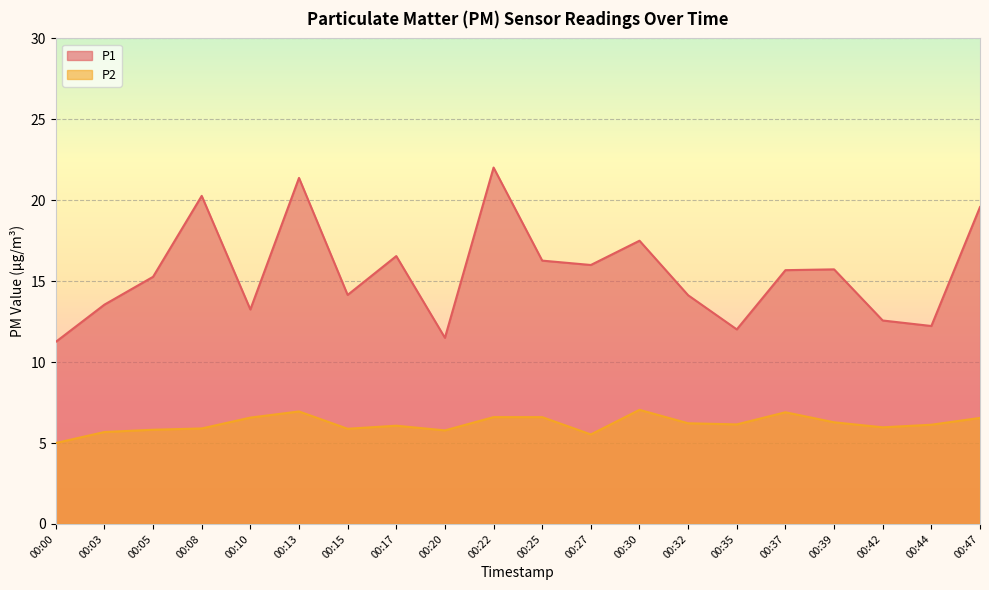

Reading left to right, transcribe all the data shown in this chart.

P1: 00:00=11.2	00:03=13.6	00:05=15.3	00:08=20.3	00:10=13.2	00:13=21.4	00:15=14.2	00:17=16.6	00:20=11.5	00:22=22.0	00:25=16.3	00:27=16.0	00:30=17.5	00:32=14.1	00:35=12.0	00:37=15.7	00:39=15.7	00:42=12.6	00:44=12.2	00:47=19.6
P2: 00:00=5.0	00:03=5.7	00:05=5.8	00:08=5.9	00:10=6.6	00:13=7.0	00:15=5.9	00:17=6.1	00:20=5.8	00:22=6.6	00:25=6.6	00:27=5.5	00:30=7.0	00:32=6.2	00:35=6.2	00:37=6.9	00:39=6.3	00:42=6.0	00:44=6.1	00:47=6.5